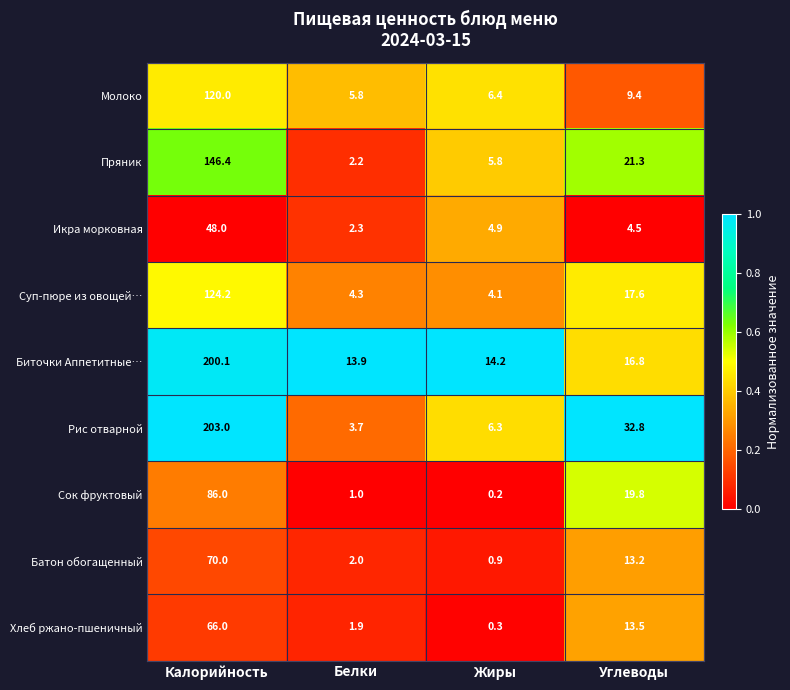

True or false: Молоко has a value of 9.4 at Углеводы.

True